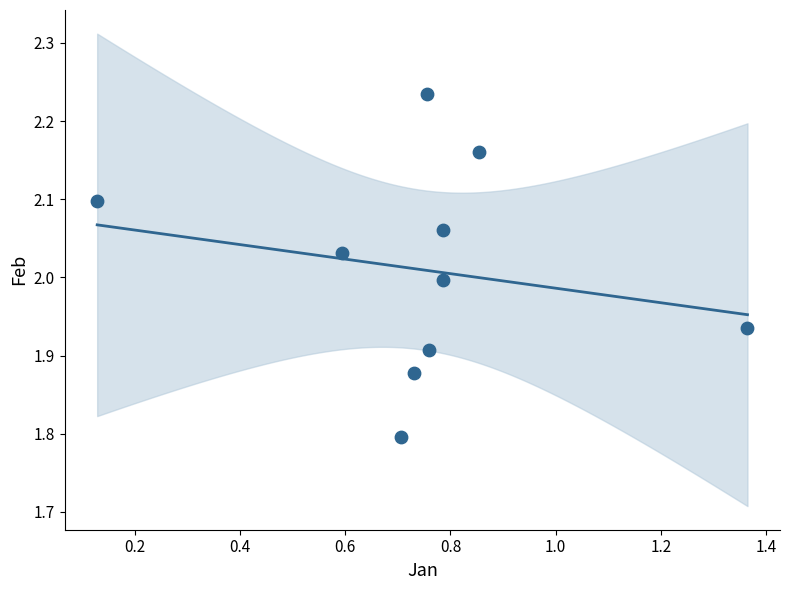

What is the average X value?

0.7